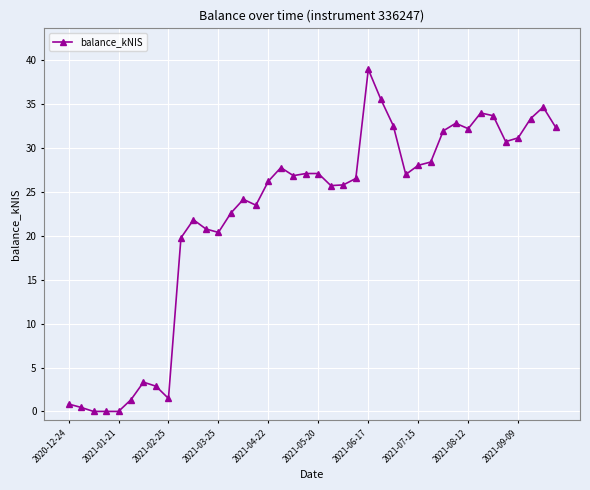

True or false: there are more than 1 points higher than both neighbors.

True